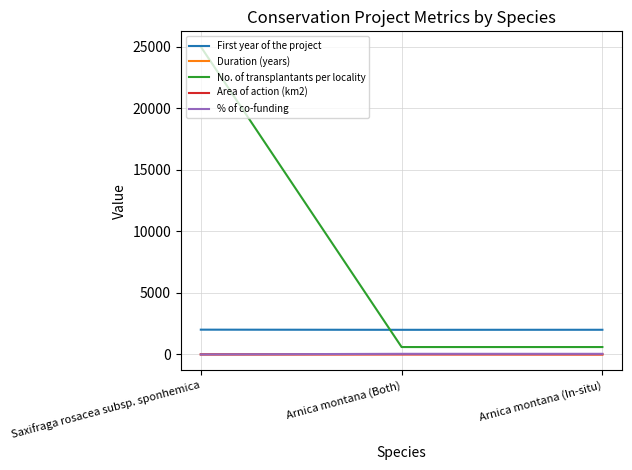

Which series has the widest spread of values?

No. of transplantants per locality